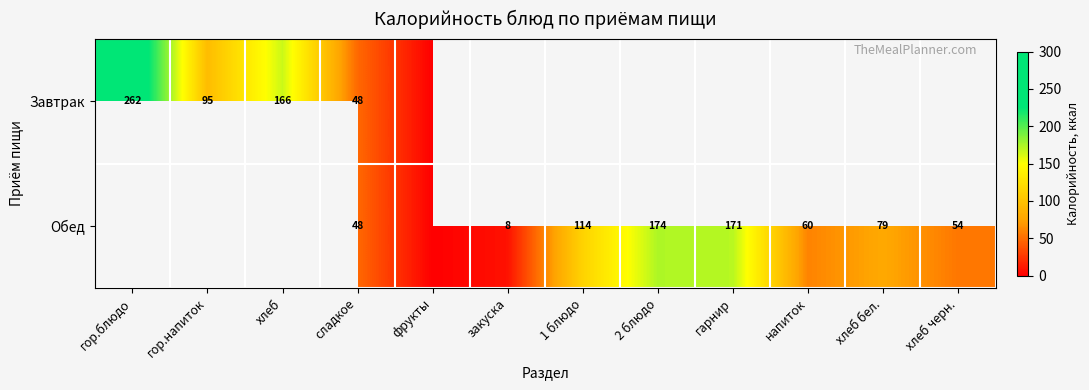

Is it true that Завтрак equals 85.9 at сладкое?

False